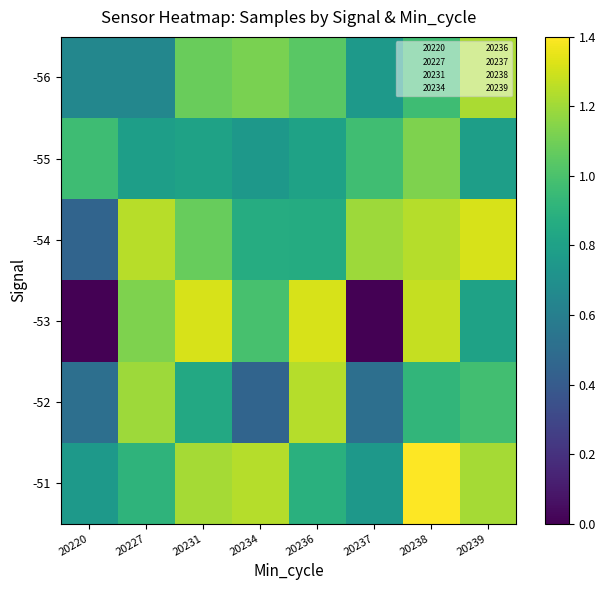

Which has a higher value, 20220 or 20236?

20236